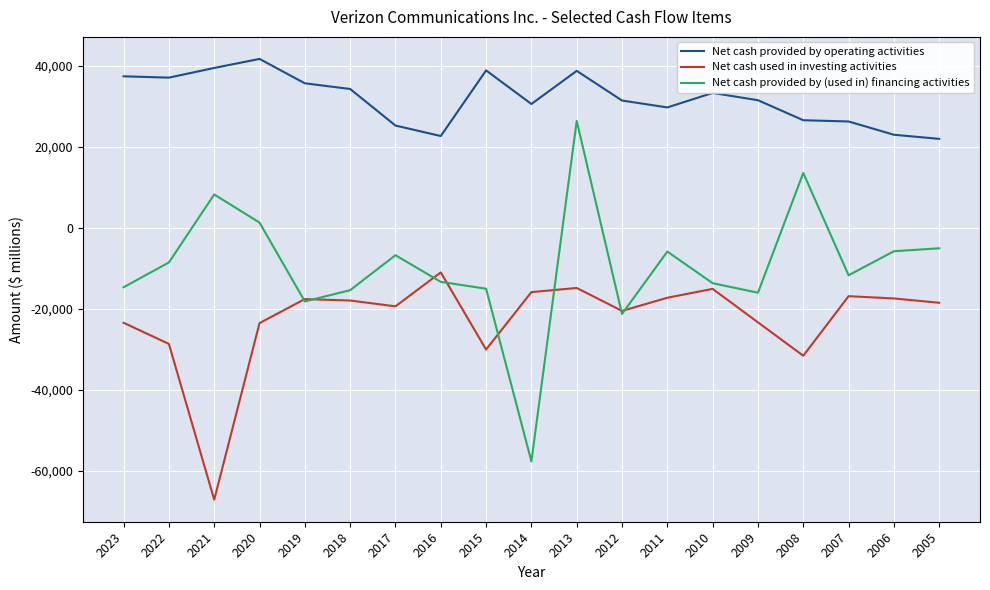

Which series changed the most between 2020 and 2008?

Net cash provided by operating activities